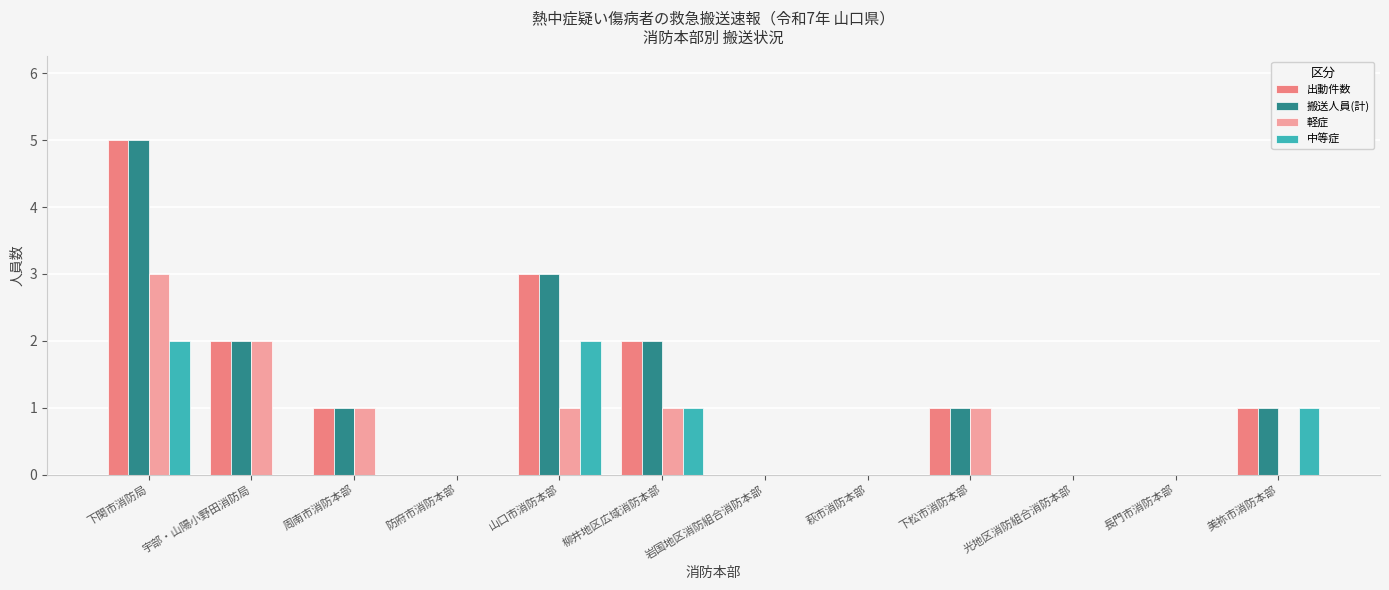

Reading left to right, list all the values displayed in this chart.

出動件数: 下関市消防局=5	宇部・山陽小野田消防局=2	周南市消防本部=1	防府市消防本部=0	山口市消防本部=3	柳井地区広域消防本部=2	岩国地区消防組合消防本部=0	萩市消防本部=0	下松市消防本部=1	光地区消防組合消防本部=0	長門市消防本部=0	美祢市消防本部=1
搬送人員(計): 下関市消防局=5	宇部・山陽小野田消防局=2	周南市消防本部=1	防府市消防本部=0	山口市消防本部=3	柳井地区広域消防本部=2	岩国地区消防組合消防本部=0	萩市消防本部=0	下松市消防本部=1	光地区消防組合消防本部=0	長門市消防本部=0	美祢市消防本部=1
軽症: 下関市消防局=3	宇部・山陽小野田消防局=2	周南市消防本部=1	防府市消防本部=0	山口市消防本部=1	柳井地区広域消防本部=1	岩国地区消防組合消防本部=0	萩市消防本部=0	下松市消防本部=1	光地区消防組合消防本部=0	長門市消防本部=0	美祢市消防本部=0
中等症: 下関市消防局=2	宇部・山陽小野田消防局=0	周南市消防本部=0	防府市消防本部=0	山口市消防本部=2	柳井地区広域消防本部=1	岩国地区消防組合消防本部=0	萩市消防本部=0	下松市消防本部=0	光地区消防組合消防本部=0	長門市消防本部=0	美祢市消防本部=1